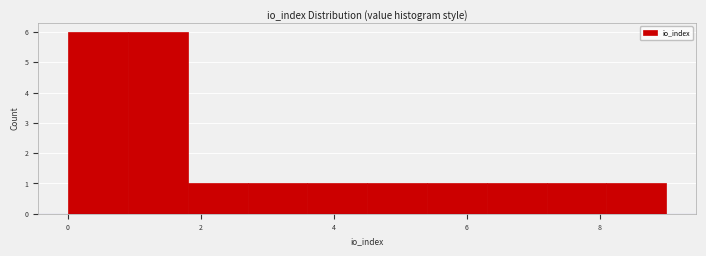

What is the height of the bar covering 7.2 to 8.1 on the x-axis? Neither the bar edges nor the heights are printed on the chart, so give them approximately, as read against the axes.

1